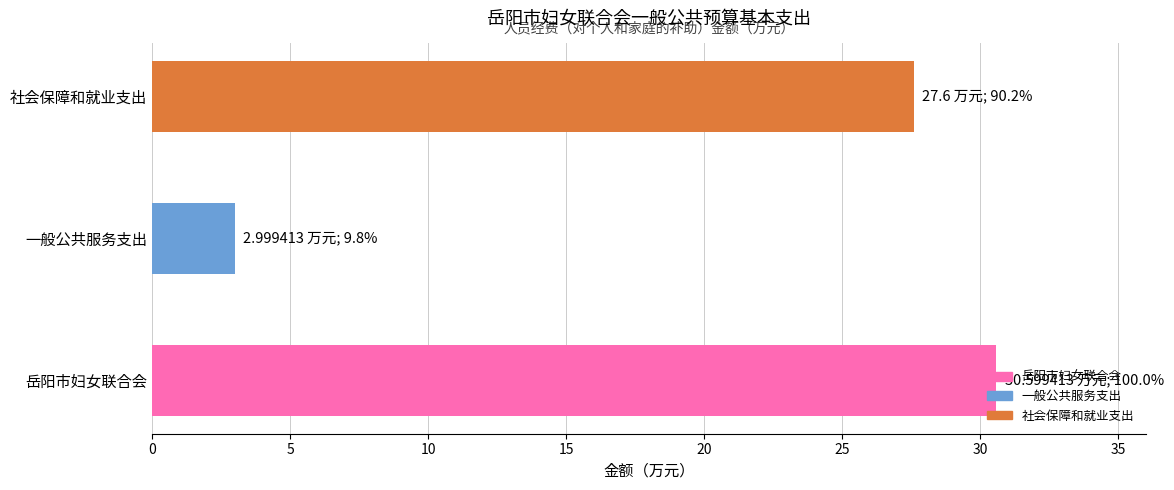

At which label is the value closest to 16?

社会保障和就业支出